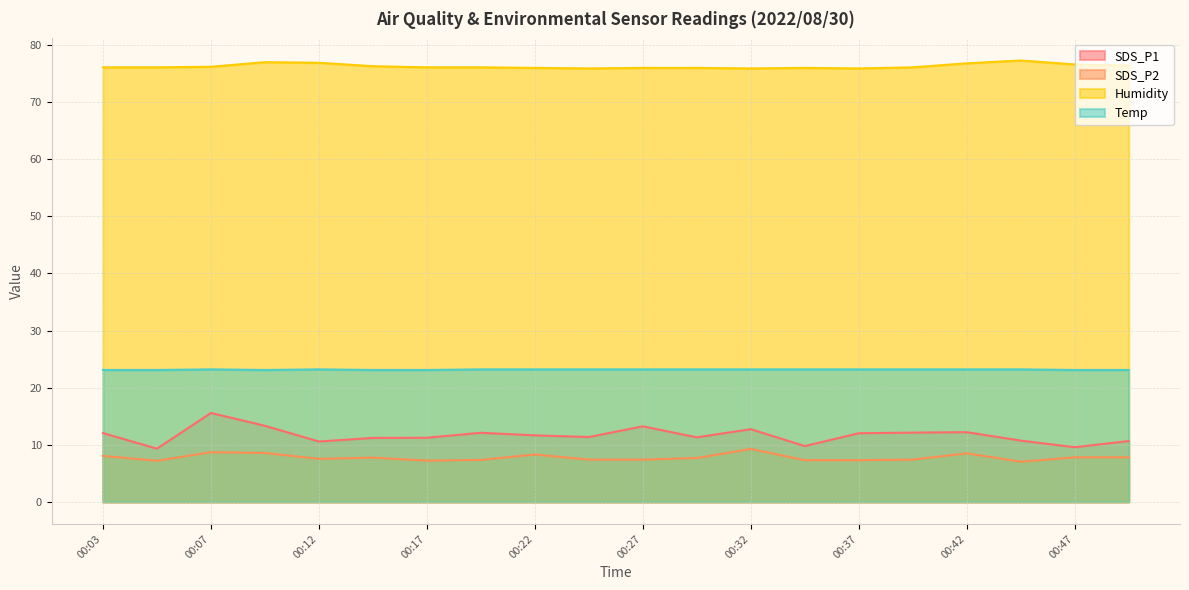

True or false: SDS_P2 has more than 0 interior local peaks.

True